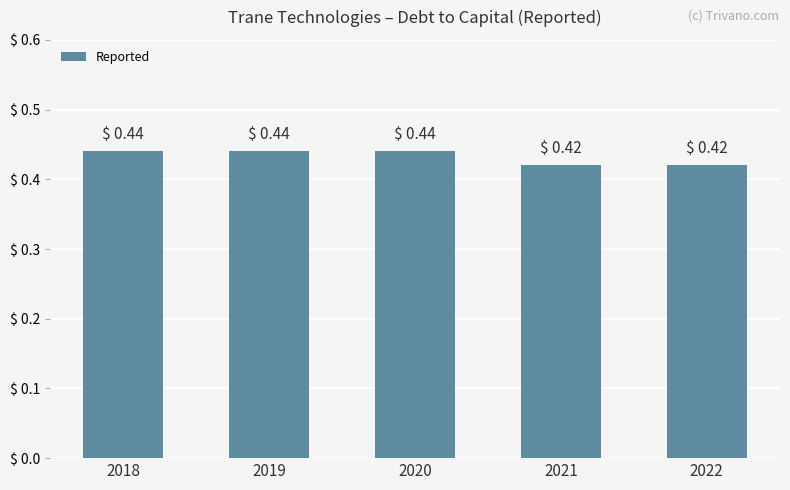

The value at 2019 is 0.3. True or false?

False